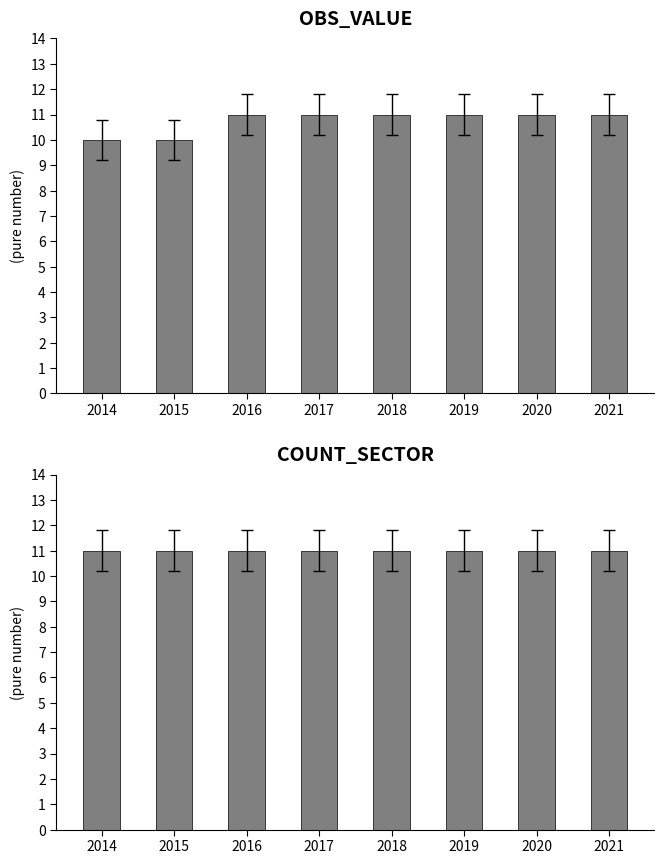

Which has a higher value, 2021 or 2017?

2021